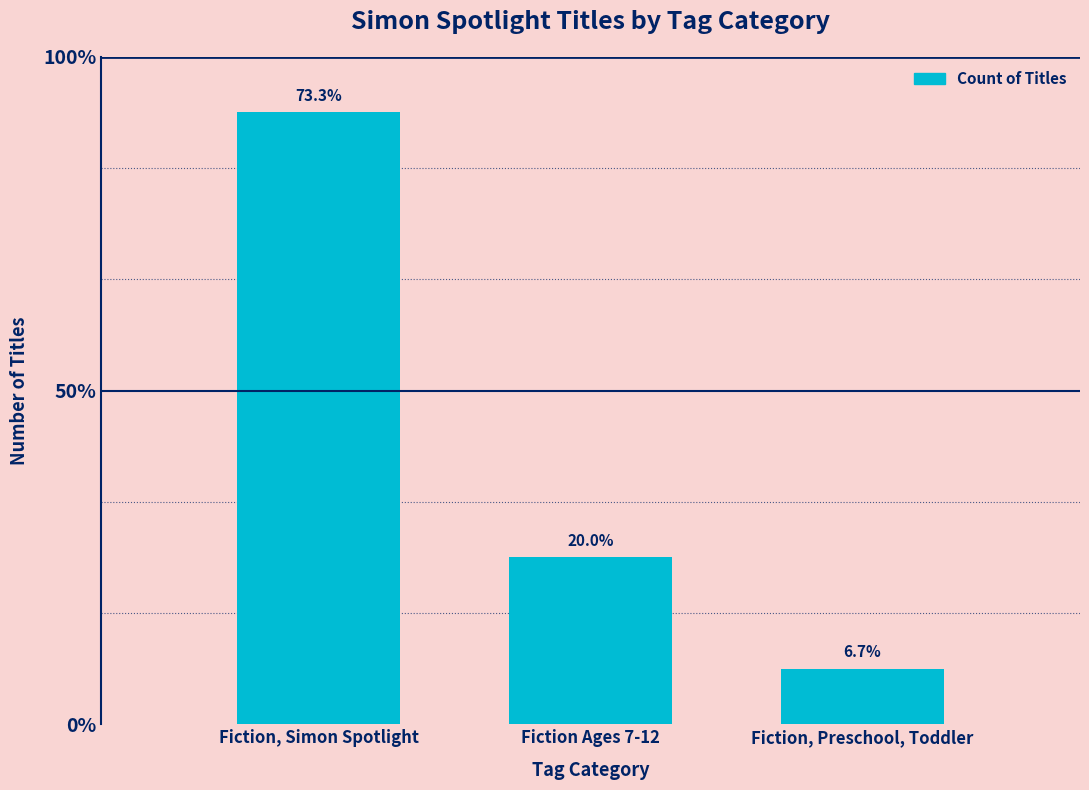

Does the chart contain stacked bars?

No